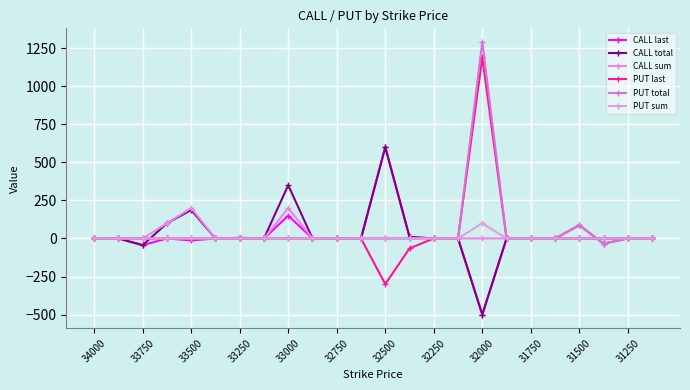

How many lines are shown in the chart?

6